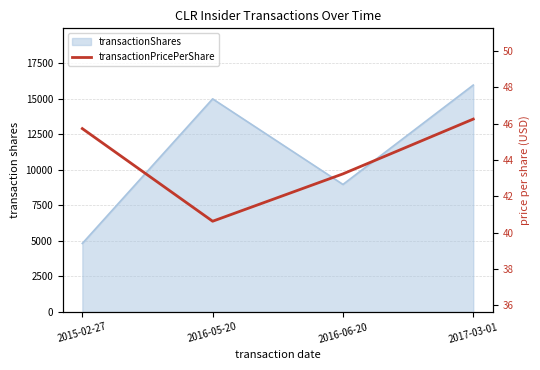

Which label corresponds to the largest value in the chart?

2017-03-01